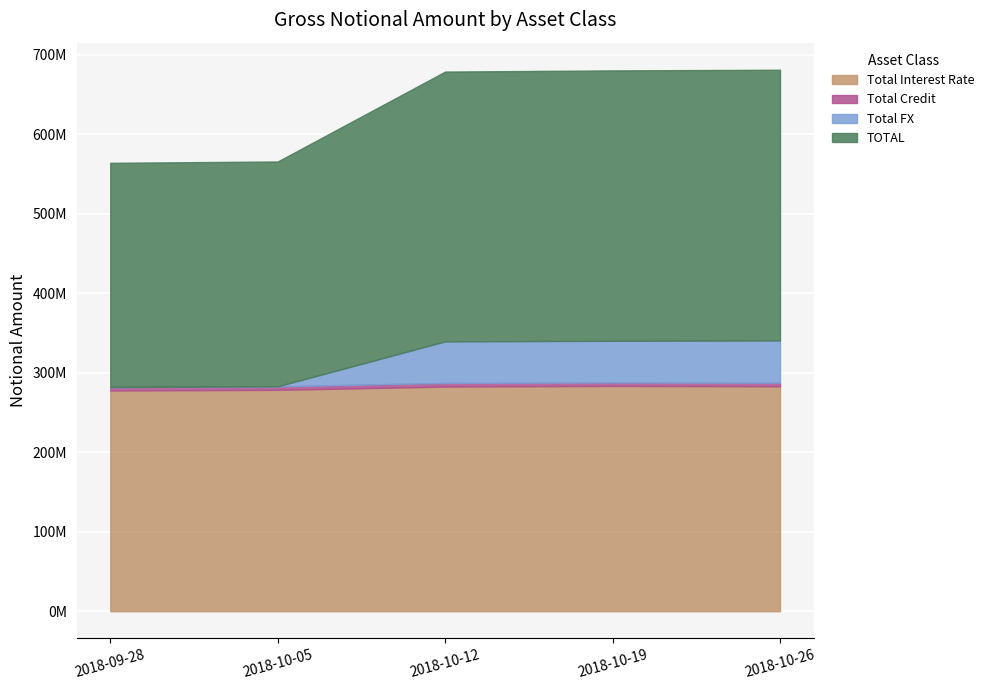

Where is TOTAL nearest to the value 311257106?

2018-10-12